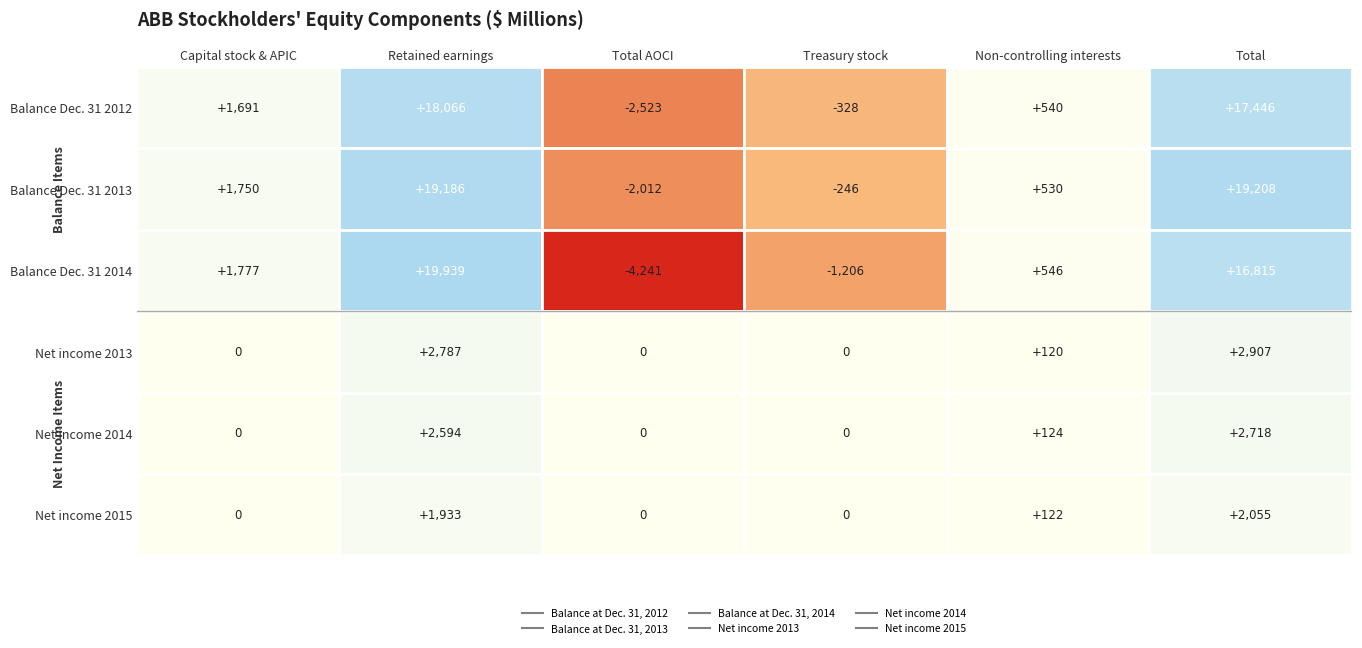

The Net income 2014 series shows 208 at 4. True or false?

False